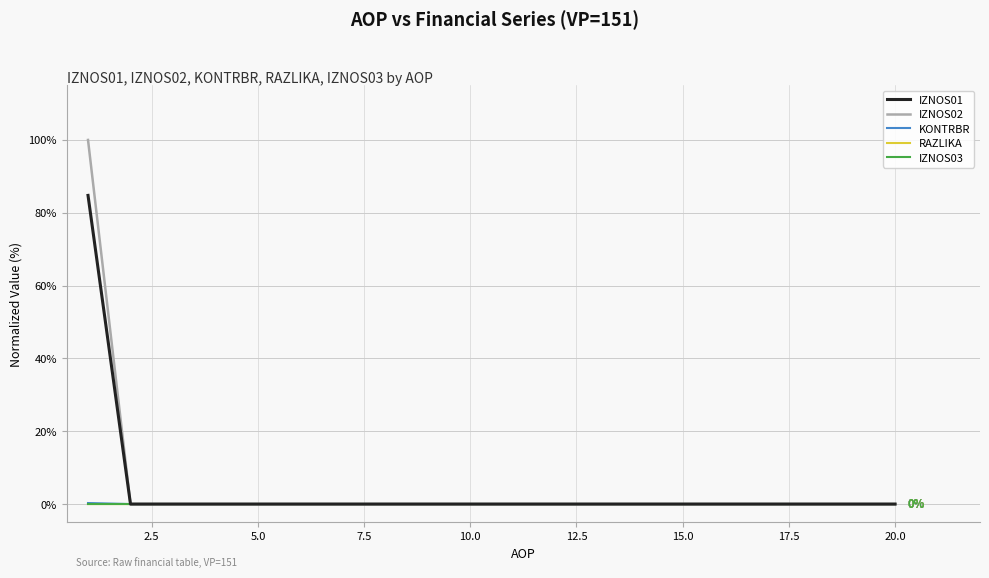

Which series has the widest spread of values?

IZNOS02